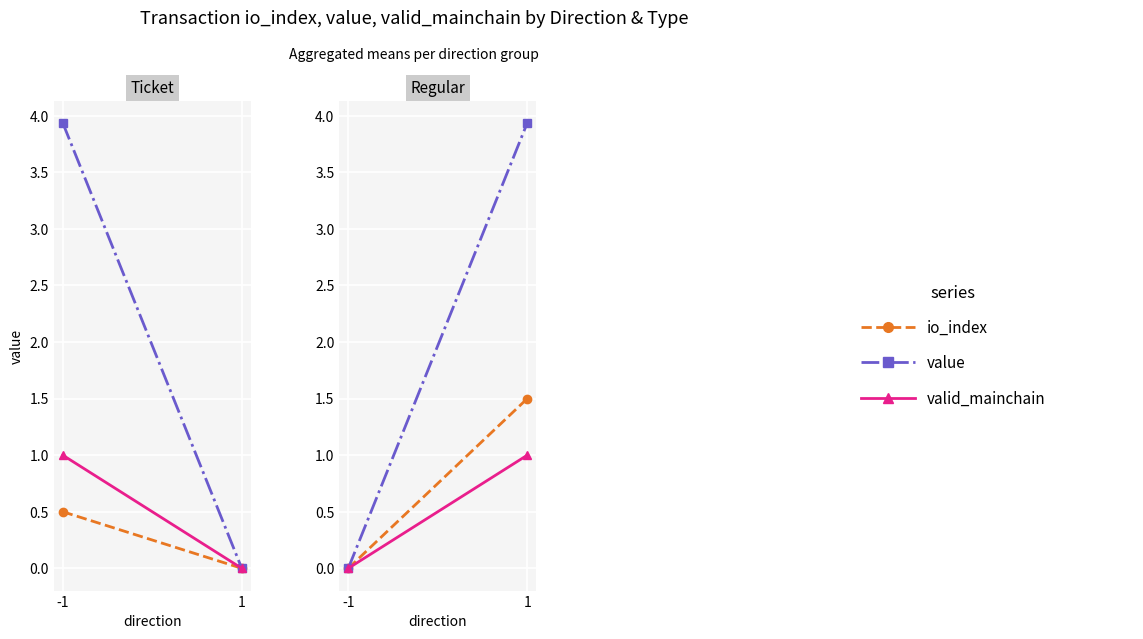

Is the value of value at -1 greater than the value of io_index at -1?

No